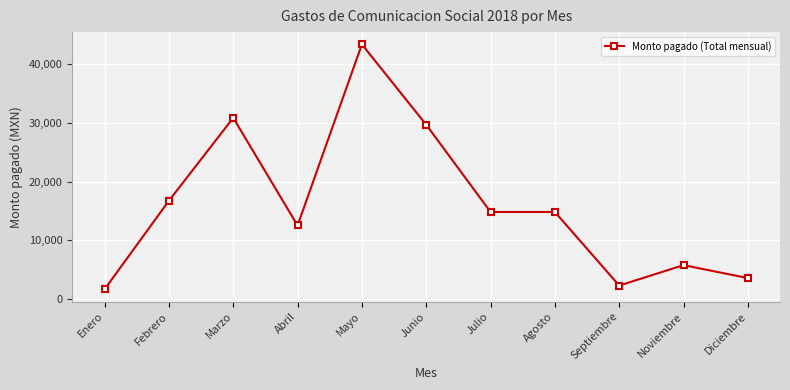

The chart shows a value of 6859.3 at Julio. True or false?

False